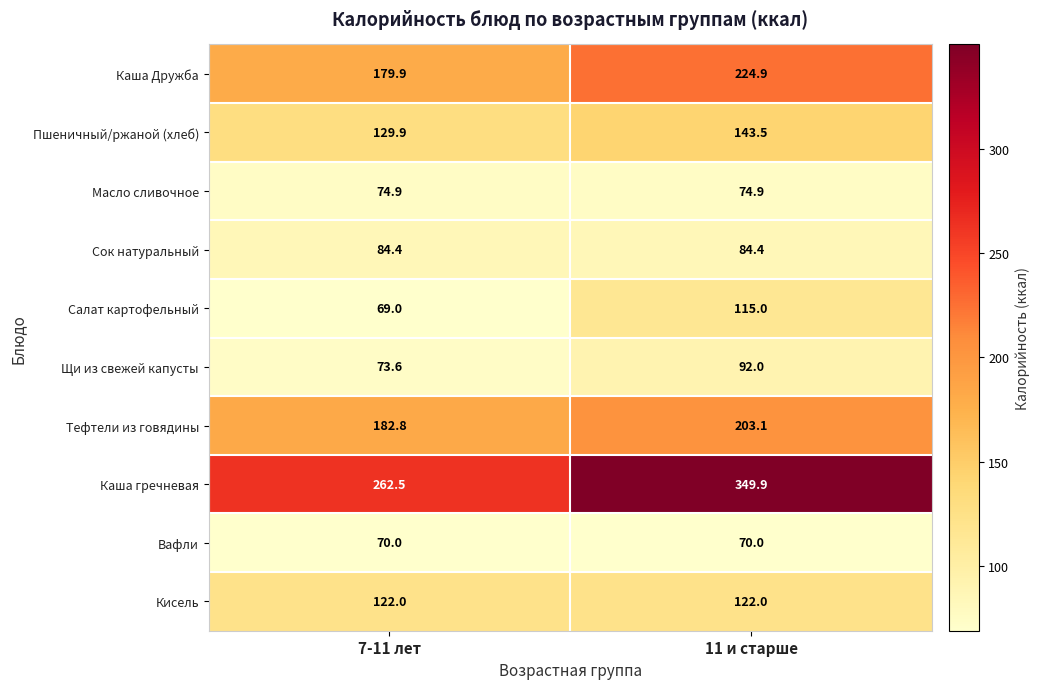

Reading left to right, what are all the values shown in this chart?

Каша Дружба: 7-11 лет=179.9	11 и старше=224.9
Пшеничный/ржаной (хлеб): 7-11 лет=129.9	11 и старше=143.5
Масло сливочное: 7-11 лет=74.9	11 и старше=74.9
Сок натуральный: 7-11 лет=84.4	11 и старше=84.4
Салат картофельный: 7-11 лет=69.0	11 и старше=115.0
Щи из свежей капусты: 7-11 лет=73.6	11 и старше=92.0
Тефтели из говядины: 7-11 лет=182.8	11 и старше=203.1
Каша гречневая: 7-11 лет=262.5	11 и старше=349.9
Вафли: 7-11 лет=70.0	11 и старше=70.0
Кисель: 7-11 лет=122.0	11 и старше=122.0